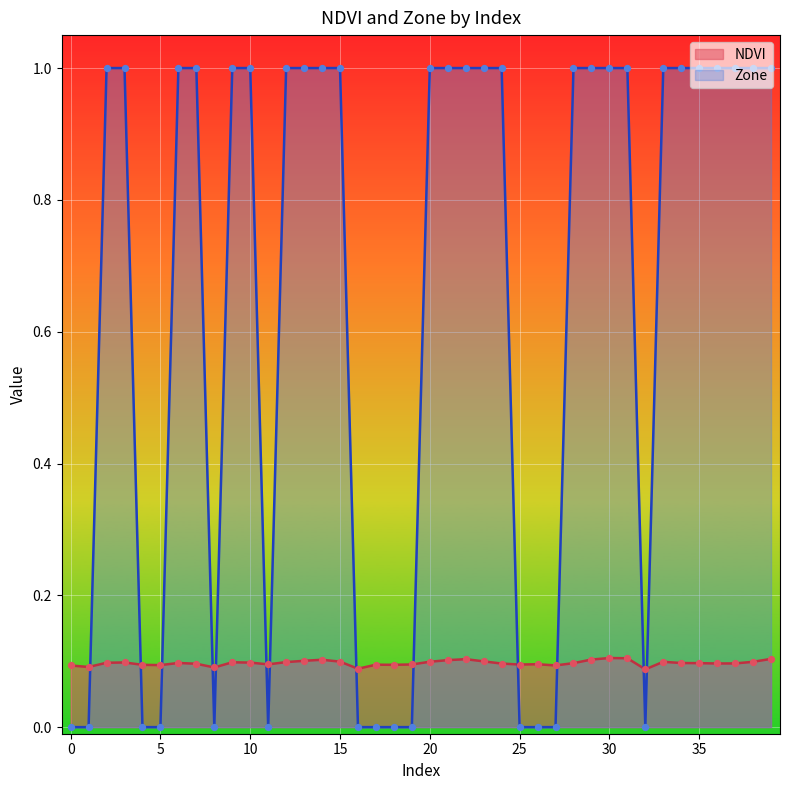

Which series has the largest Y range (max minus min)?

Zone